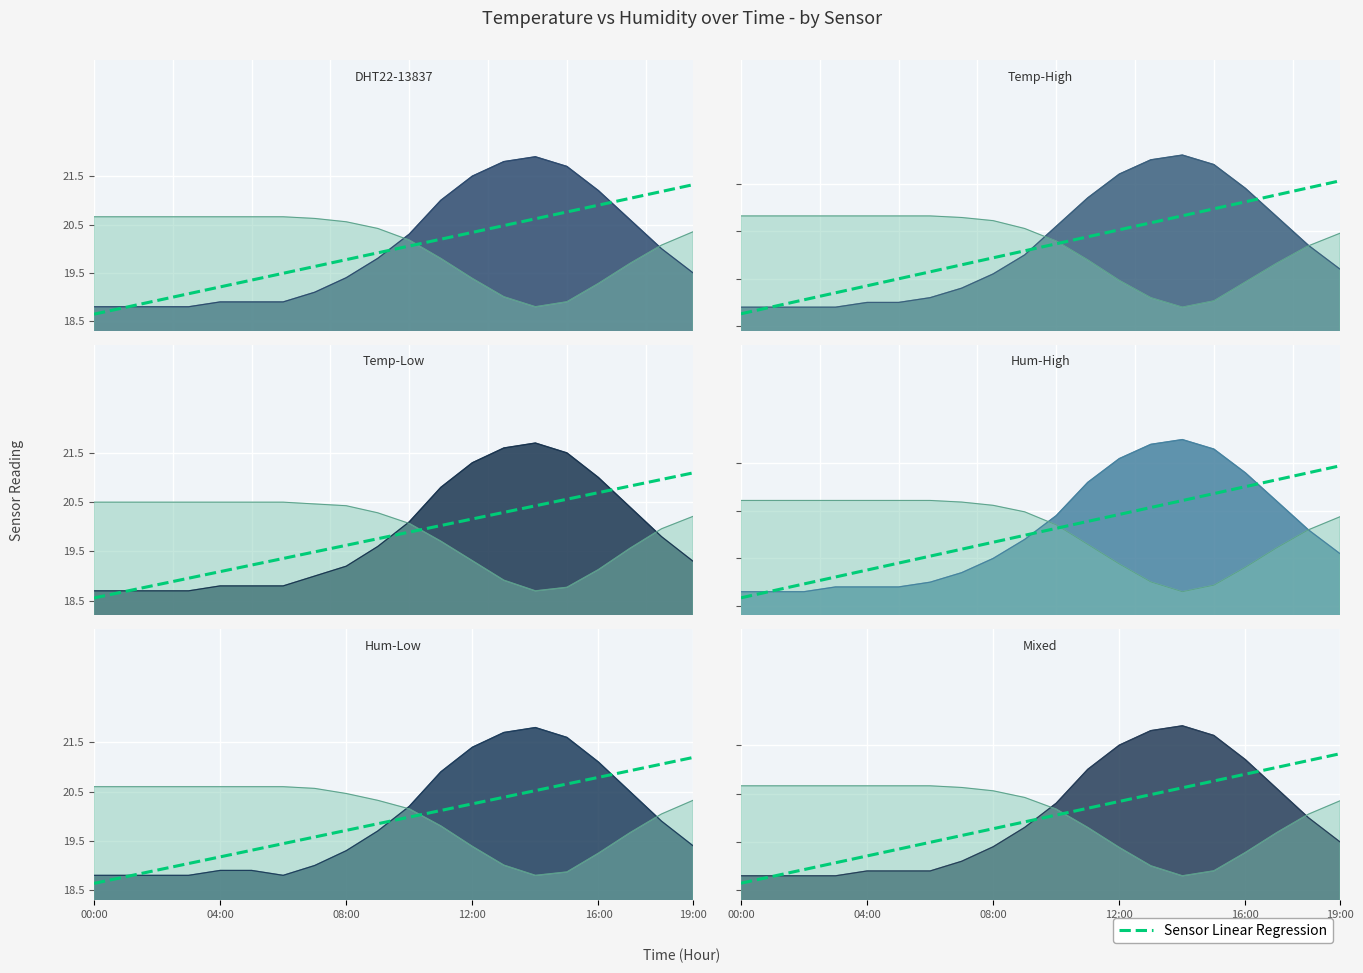

True or false: there are more than 2 points higher than both neighbors.

False